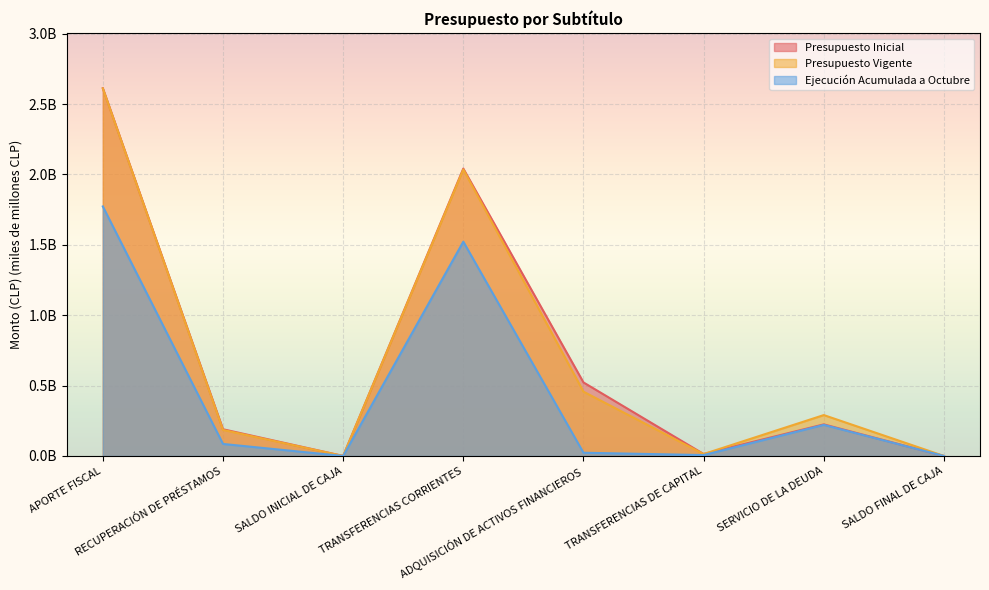

Where is Presupuesto Inicial nearest to the value 1?

ADQUISICIÓN DE ACTIVOS FINANCIEROS